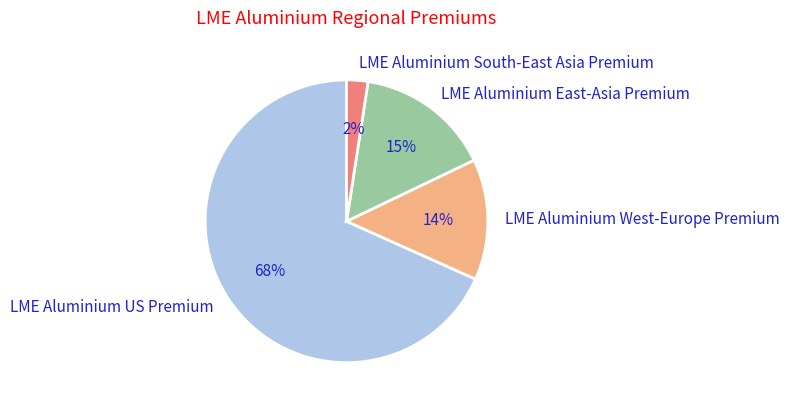

Combined, do LME Aluminium South-East Asia Premium and LME Aluminium West-Europe Premium account for over 50%?

No